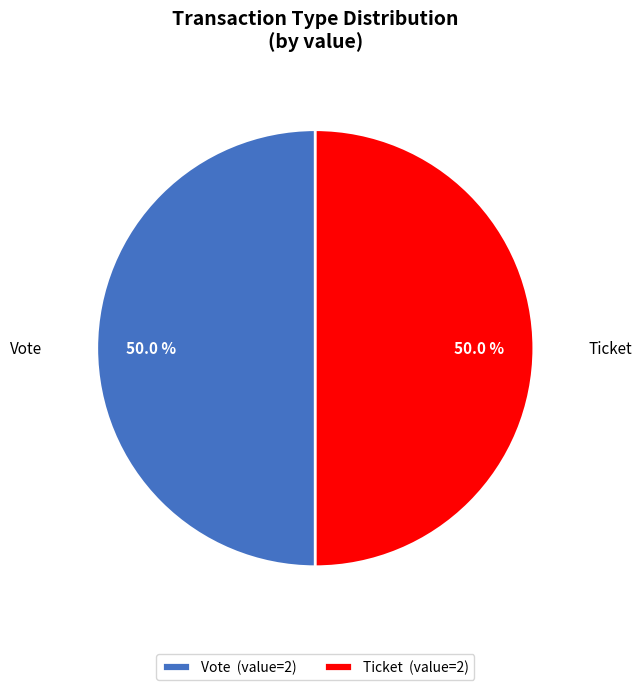

What is the ratio of the value at Vote (value=2) to the value at Ticket (value=2)?

1.0